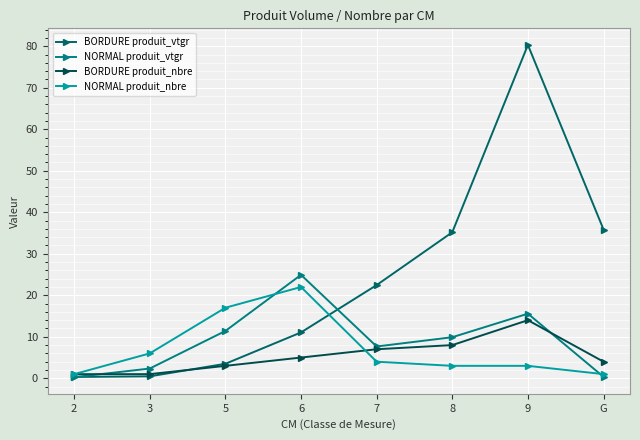

How many data points in NORMAL produit_vtgr are less than 9?

4